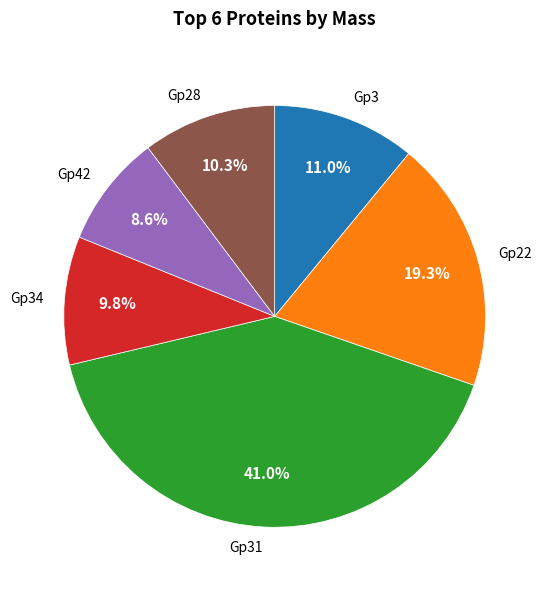

Does any single category account for the majority?

No